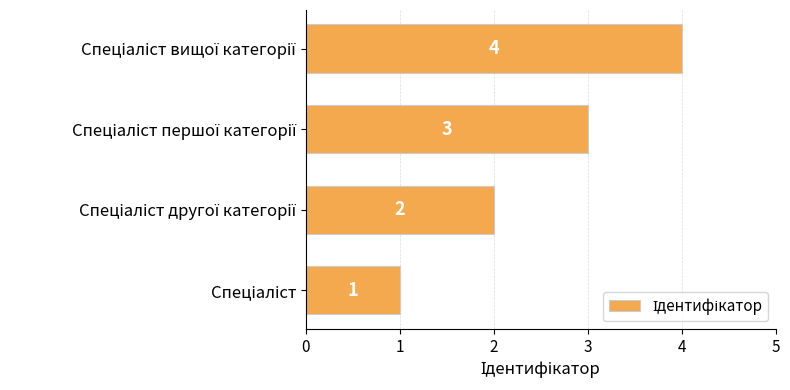

What is the maximum value shown in the chart?

4